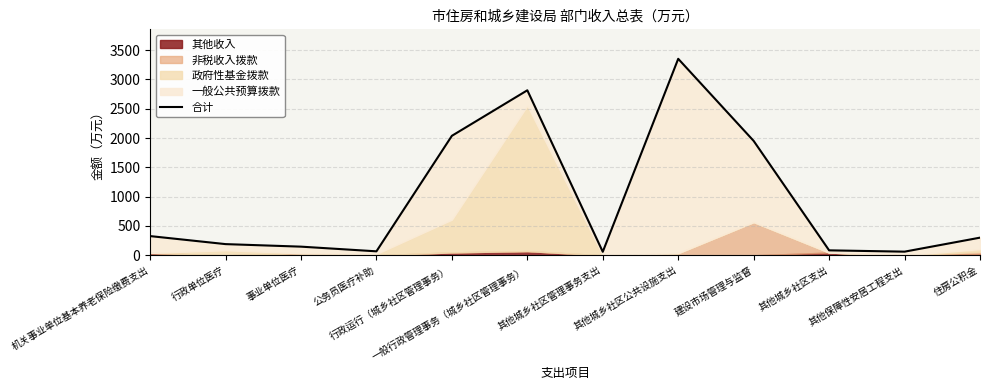

Reading left to right, list all the values displayed in this chart.

327.8	191.0	147.7	68.0	2037.6	2813.7	60.0	3350.6	1950.6	84.7	62.3	301.2